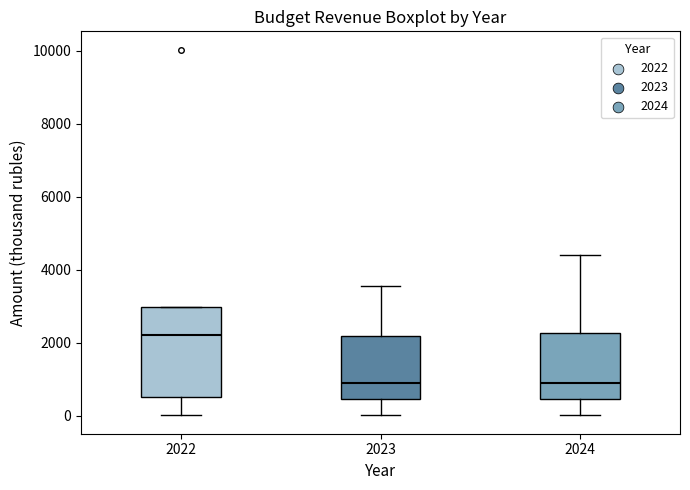

Where does the median line of the box at x = 2022 sit on the y-axis? The values are not printed on the chart, so give them approximately, as read against the axis.

2200